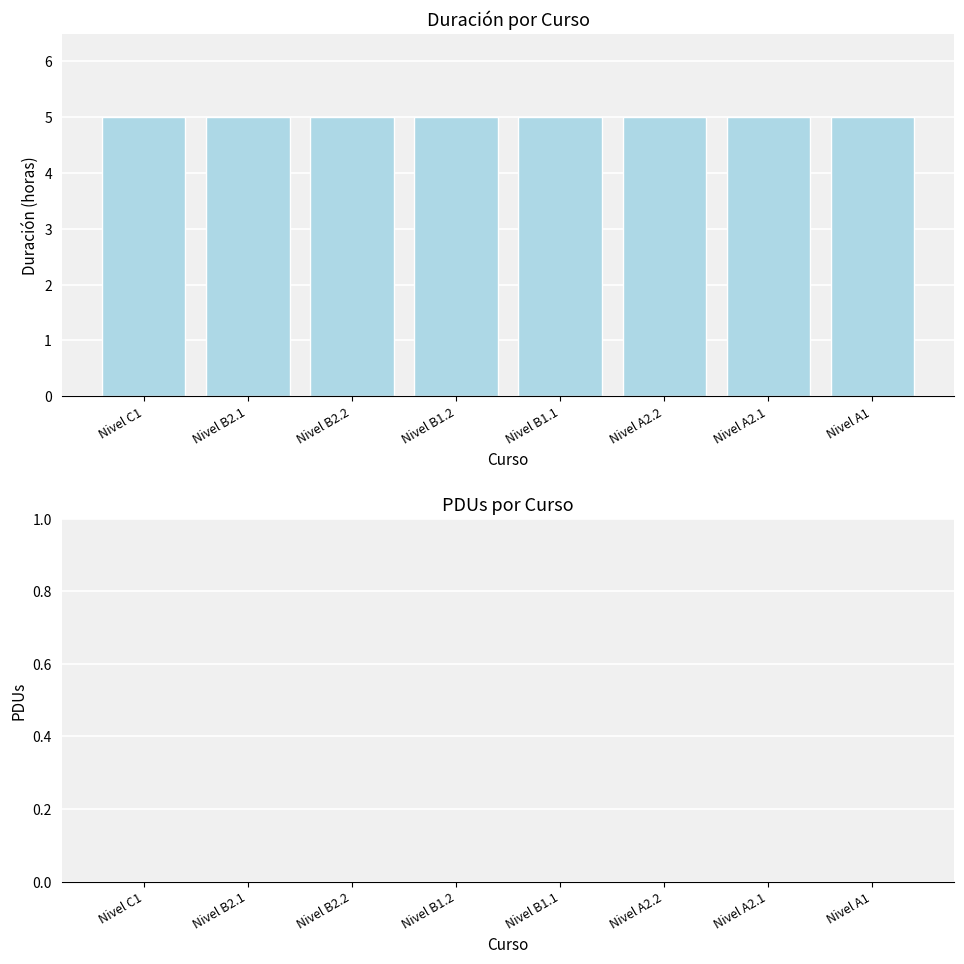

Are the bars grouped side by side (vs. stacked)?

Yes